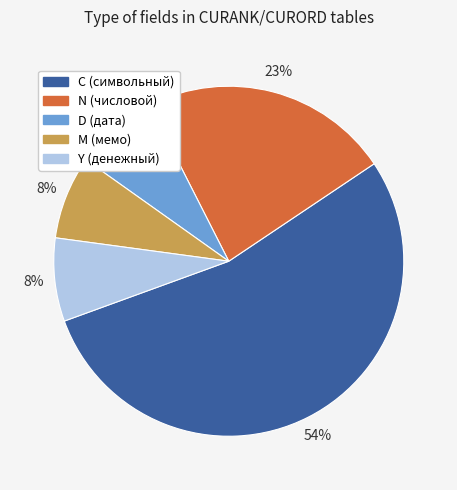

To the nearest percent, what is the difference between the largest and smallest slice percentages?

46%